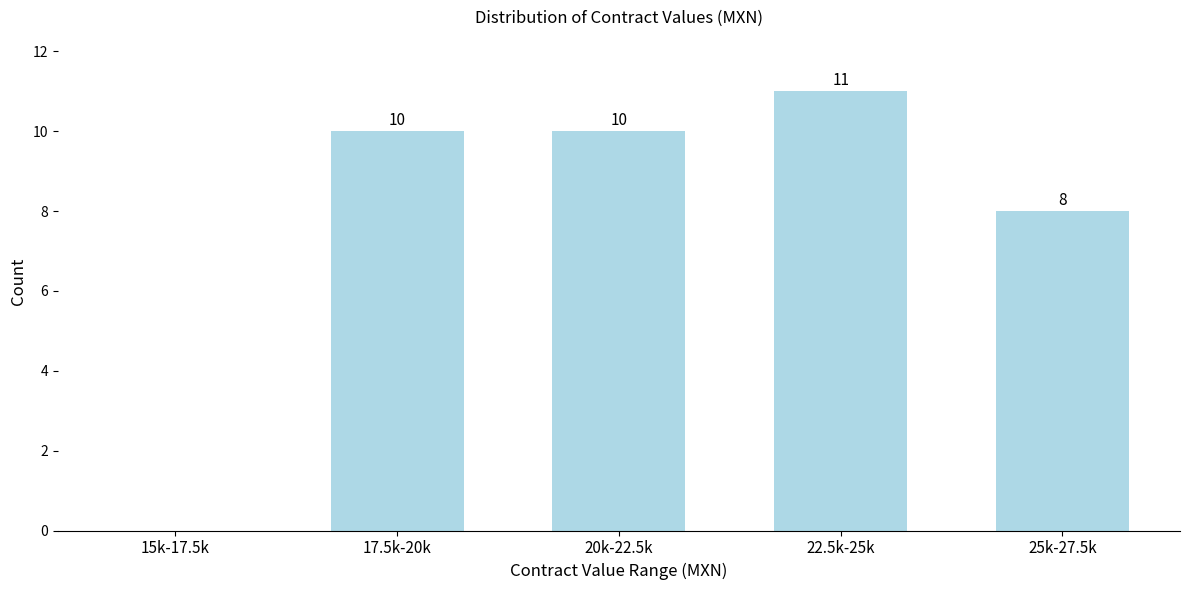

Reading left to right, what are all the values shown in this chart?

15k-17.5k=0	17.5k-20k=10	20k-22.5k=10	22.5k-25k=11	25k-27.5k=8